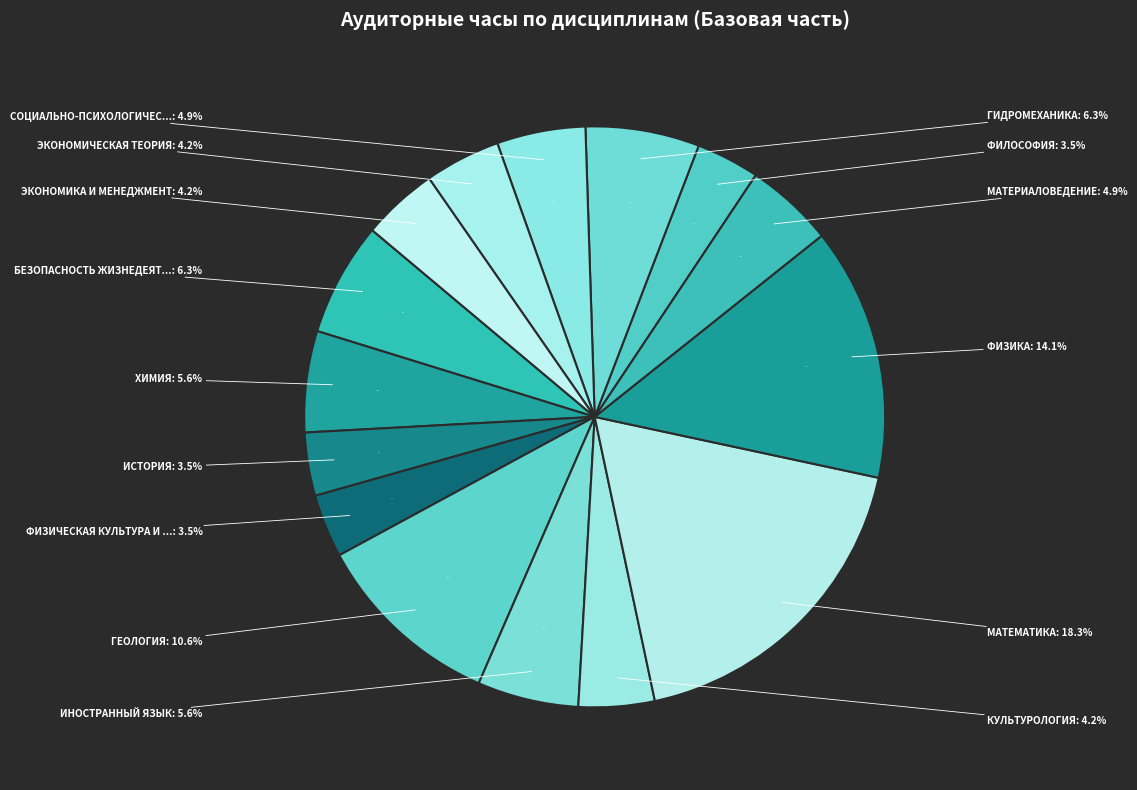

Is it true that Экономика и менеджмент is 1% of the pie?

False